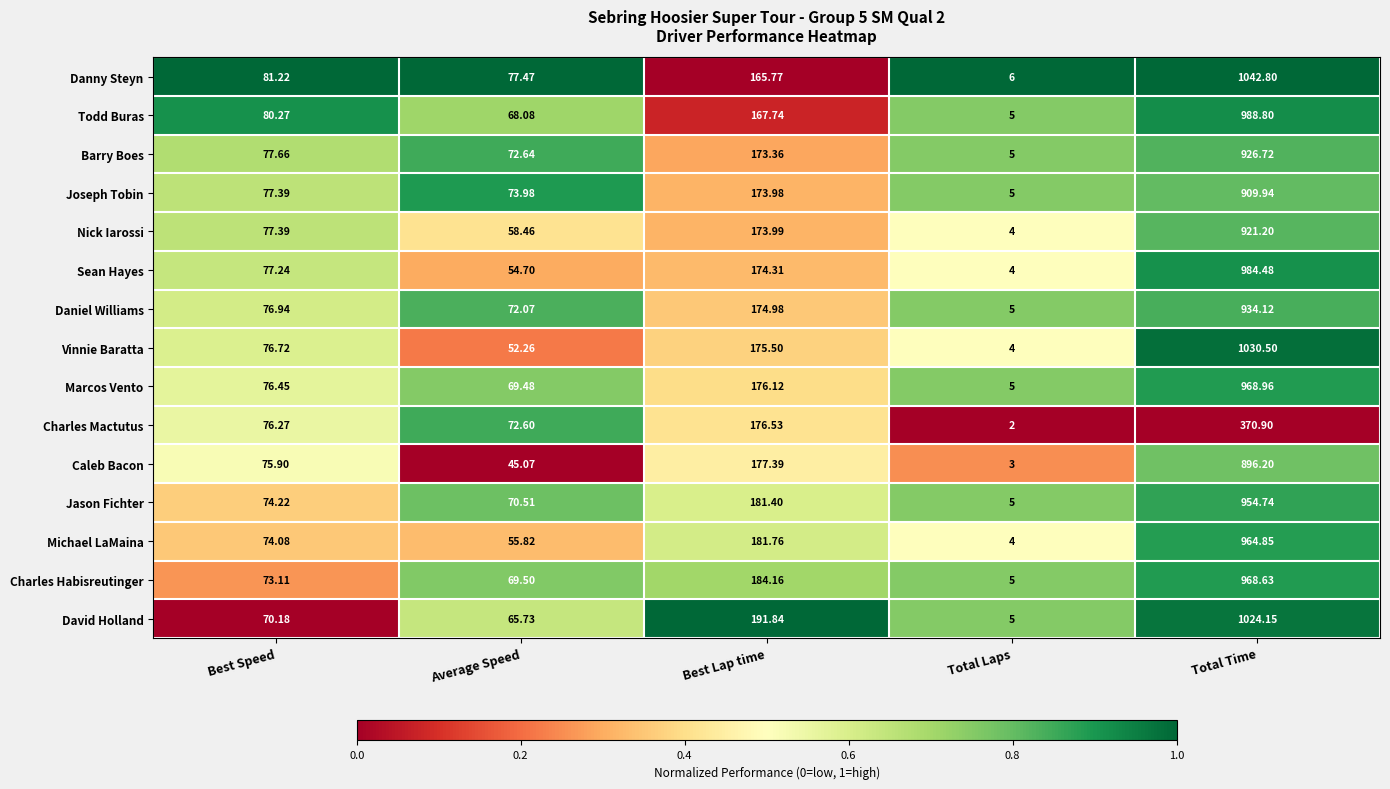

At which category is the sum across all series the highest?

Total Time